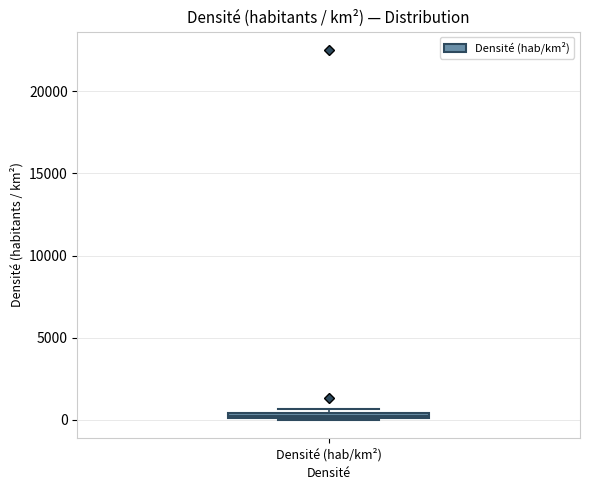

Where is the upper edge of the box for Densité (hab/km²) on the y-axis? The values are not printed on the chart, so give them approximately, as read against the axis.

500